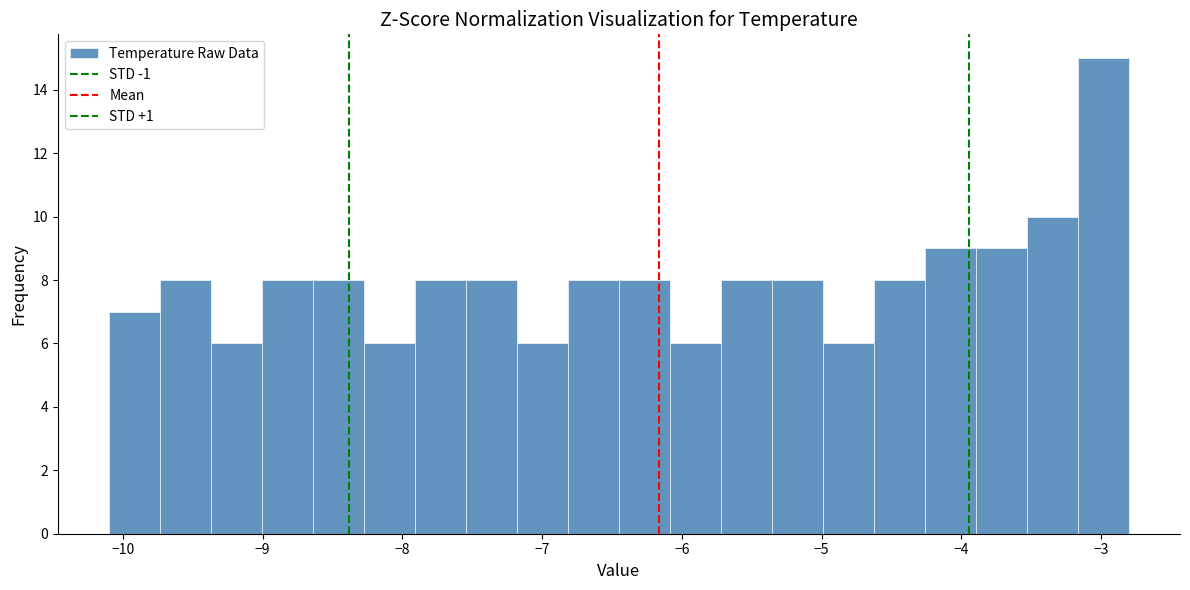

Read against the x-axis, roughly where is the centre of the tallest bar?

-3.0